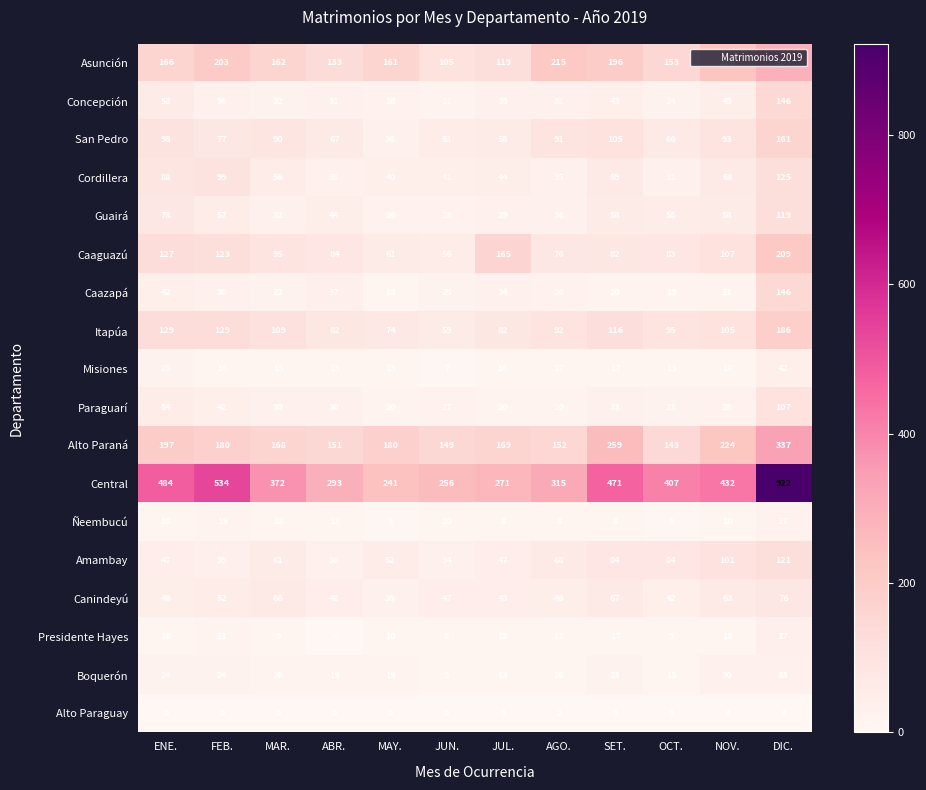

What is the maximum value shown in the chart?

922